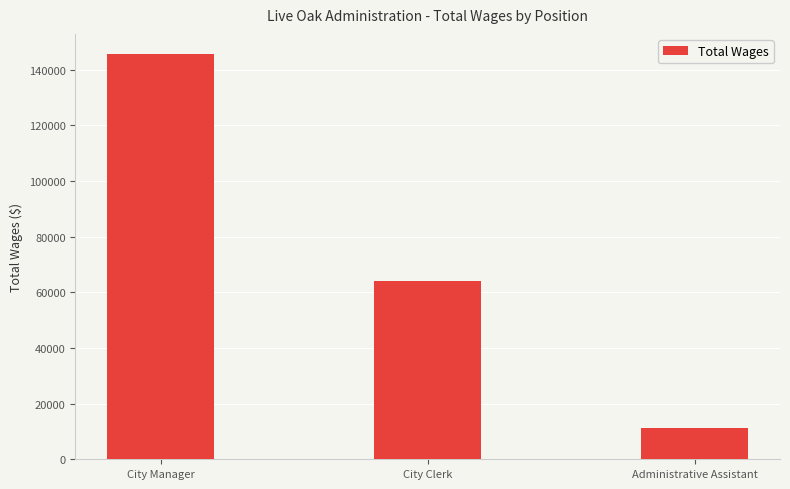

What is the value of the 2nd bar from the left?

63985